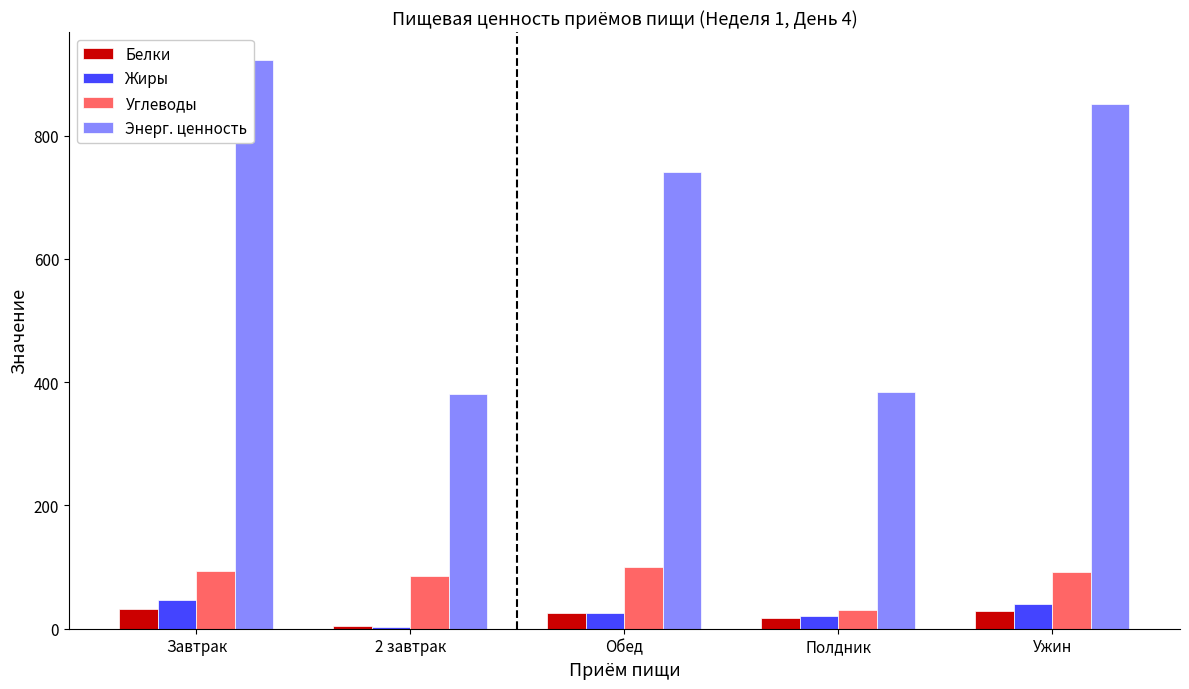

Which series changed the most between Обед and Ужин?

Энерг. ценность